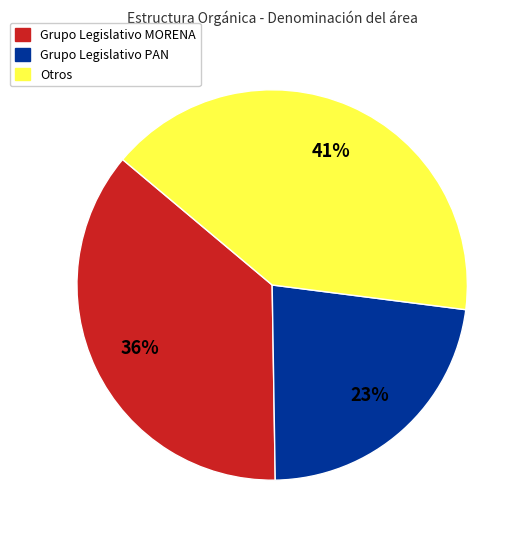

Is there a majority slice in this chart?

No